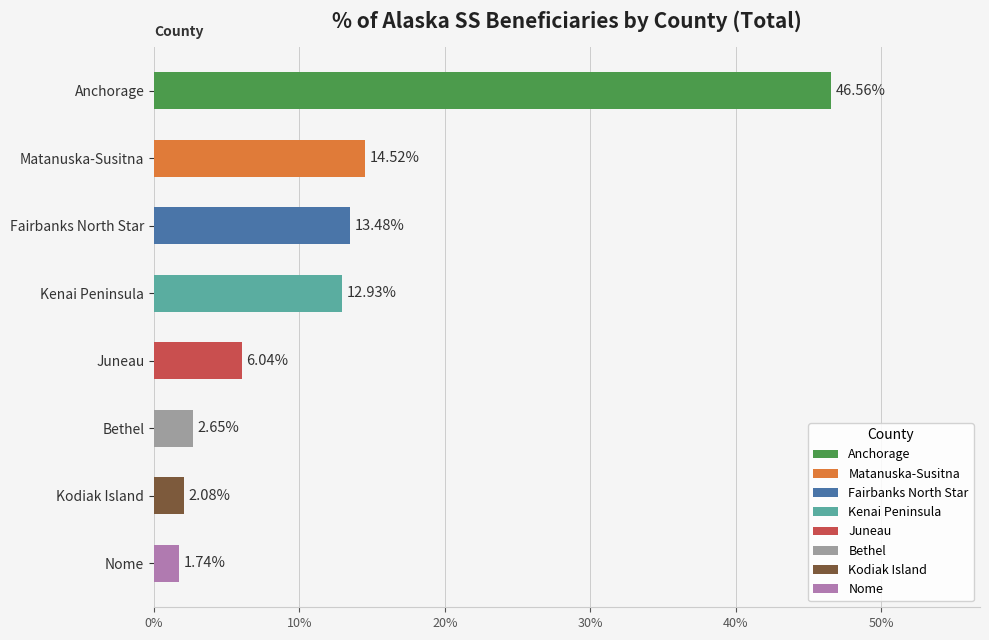

Which category has the lowest value across all series?

Nome